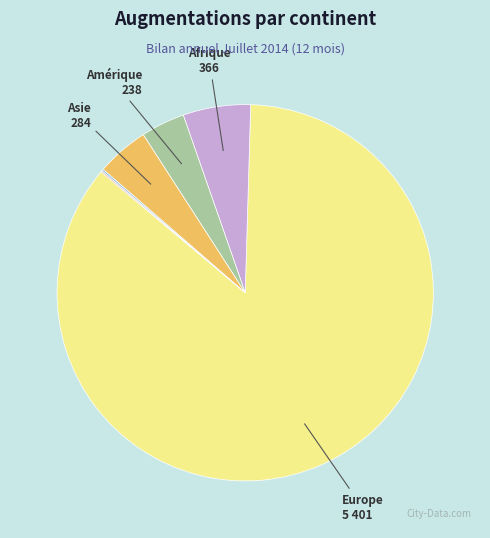

Is there a majority slice in this chart?

Yes